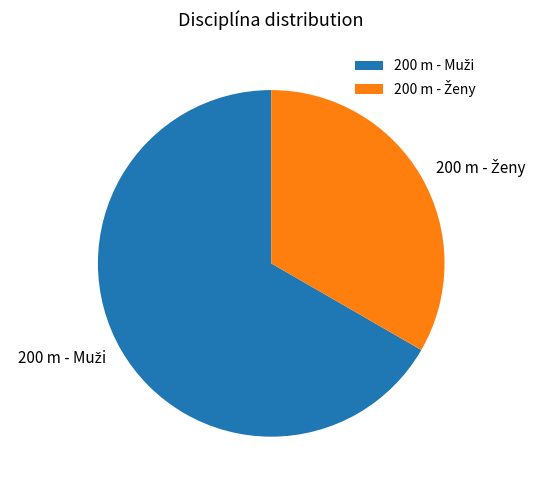

Is there a majority slice in this chart?

Yes